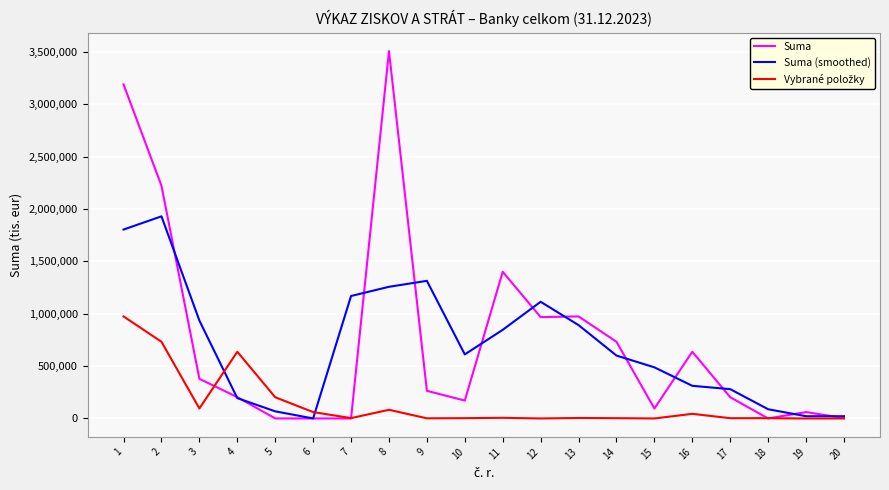

Which series has the widest spread of values?

Suma